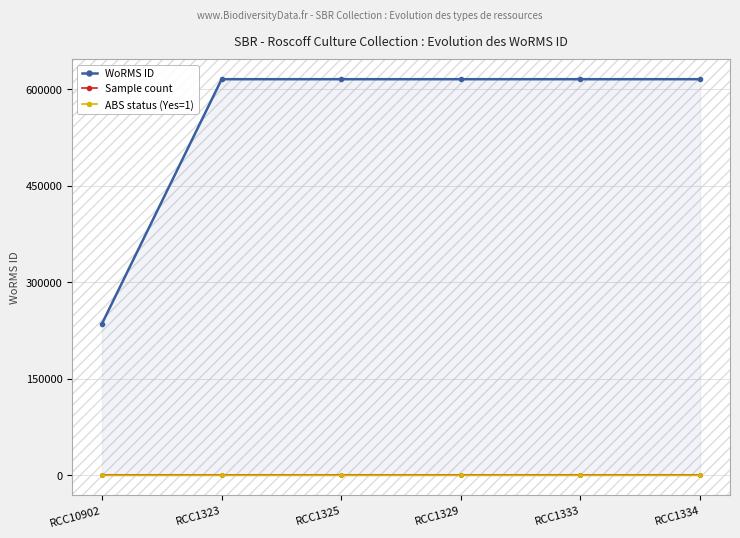

True or false: WoRMS ID and Sample count cross at least once.

False